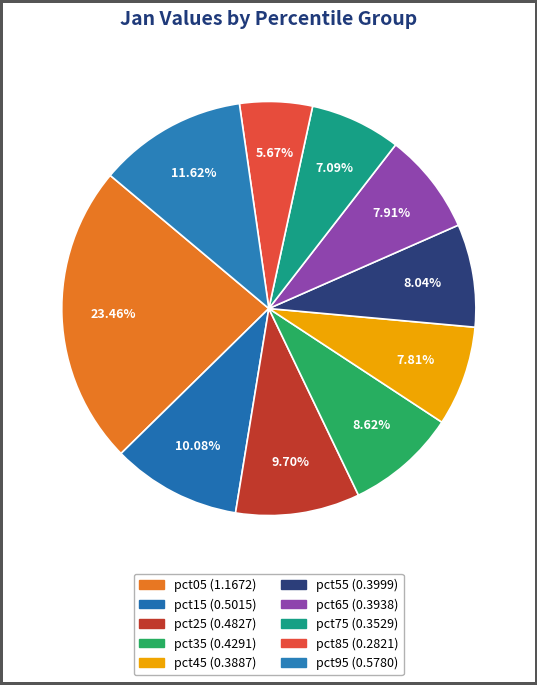

What is the total percentage of pct55 and pct75?

15.1%